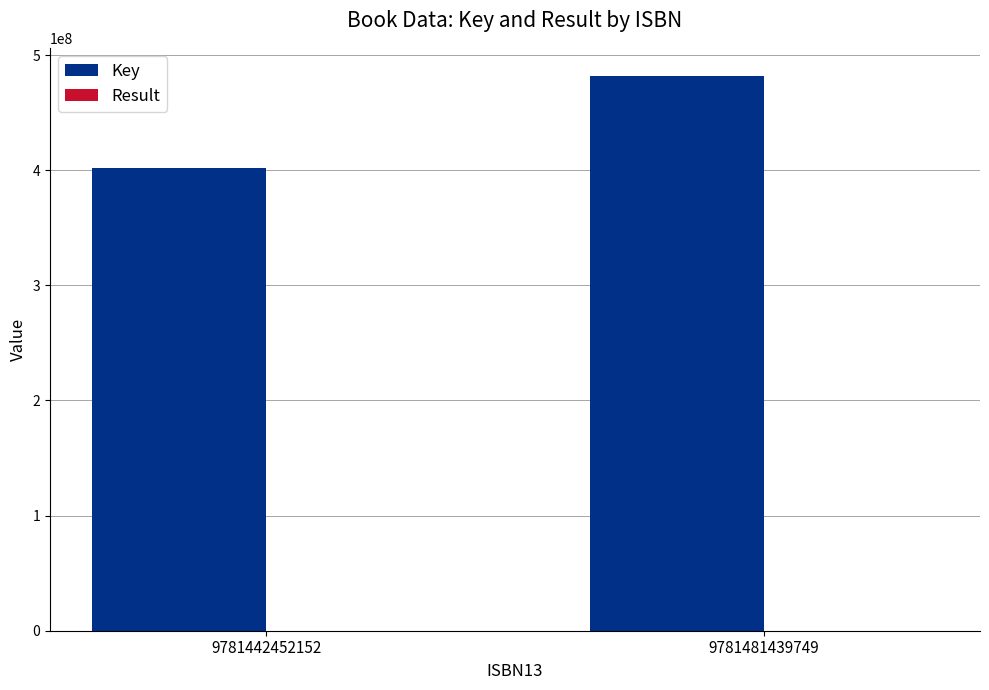

At which category is the sum across all series the highest?

9781481439749